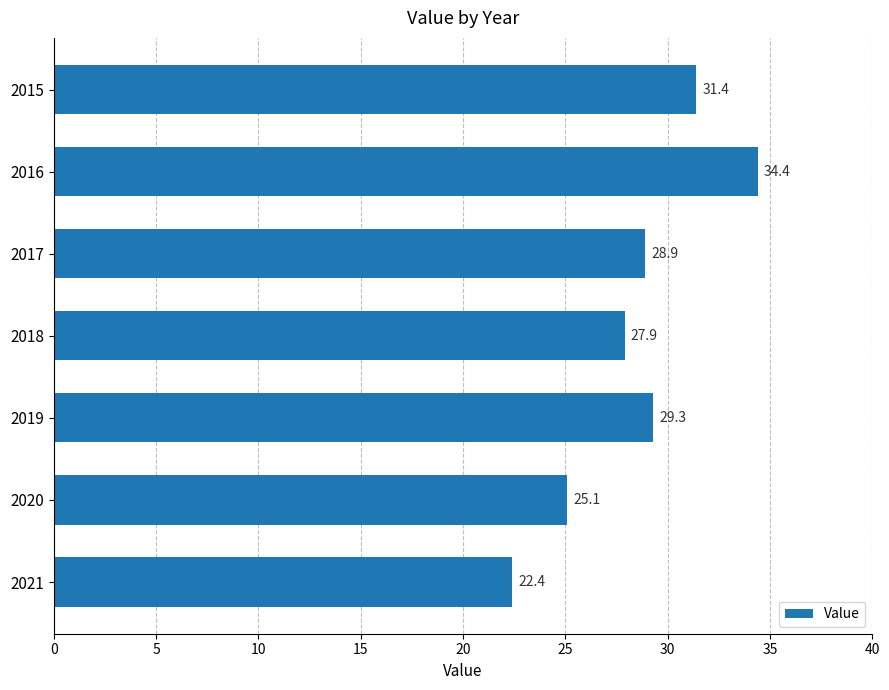

Where is the data nearest to the value 28?

2018